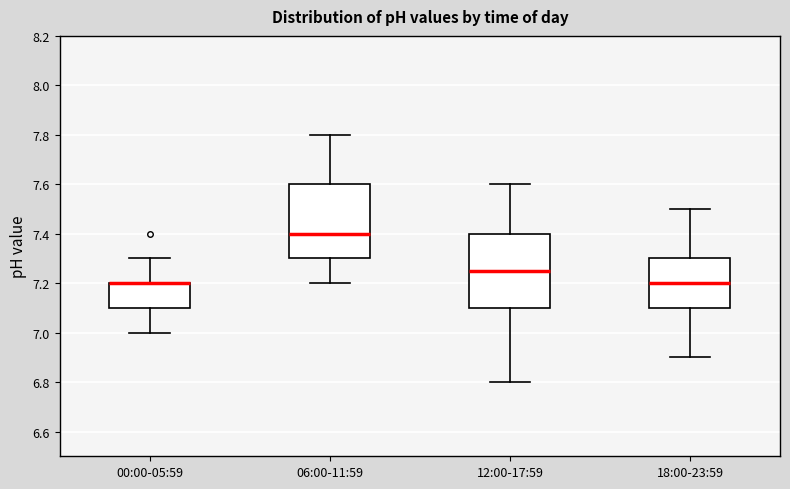

Reading left to right, transcribe this box plot: for each box, give where its median line is, the range the box spans, and where its two whiskers end, as read against the y-axis. The values are not printed on the chart, so give them approximately, as read against the axis.

00:00-05:59: median 7.20 (drawn on the box's upper edge), box 7.10 to 7.20, whiskers 7.00 to 7.30
06:00-11:59: median 7.40, box 7.30 to 7.60, whiskers 7.20 to 7.80
12:00-17:59: median 7.26, box 7.10 to 7.40, whiskers 6.80 to 7.60
18:00-23:59: median 7.20, box 7.10 to 7.30, whiskers 6.90 to 7.50